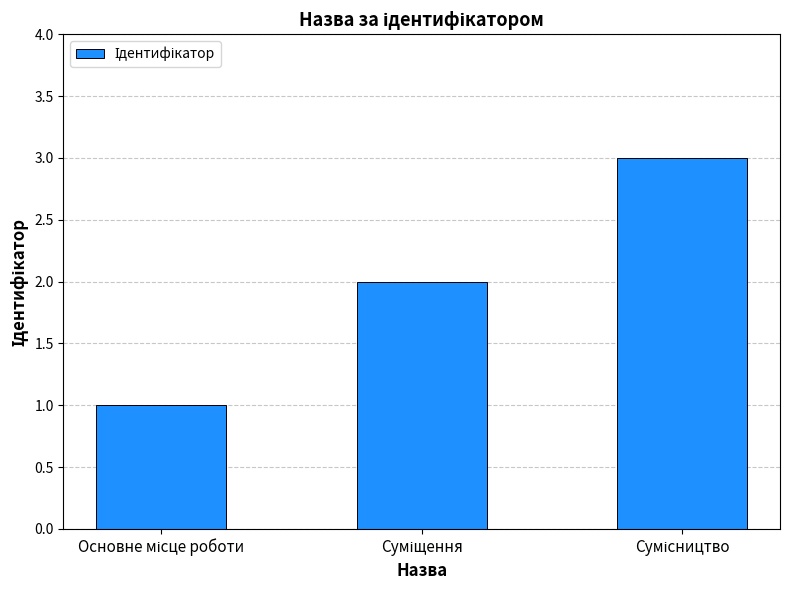

What is the maximum value shown in the chart?

3